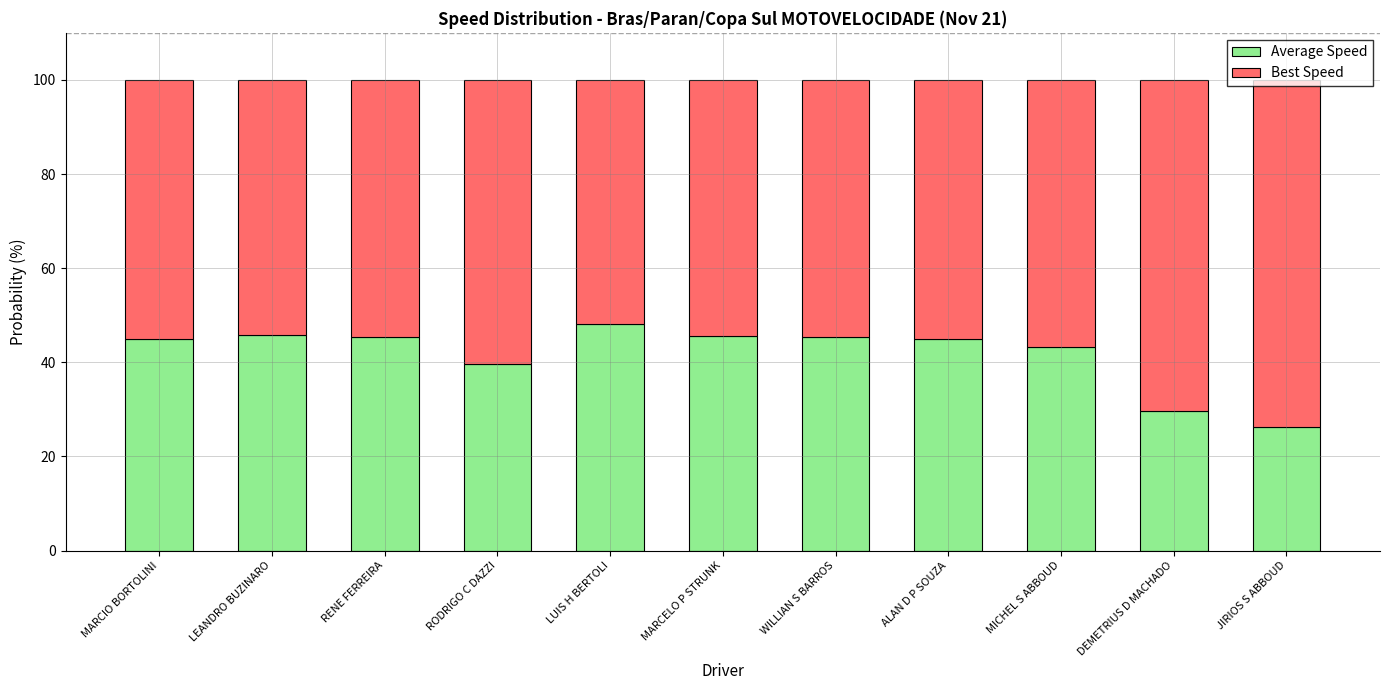

Are the bars grouped side by side (vs. stacked)?

No